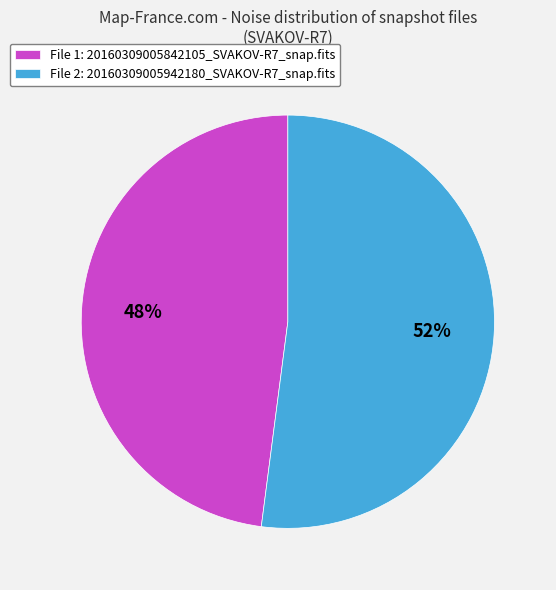

Does File 2: 20160309005942180_SVAKOV-R7_snap.fits represent more than half of the total?

Yes